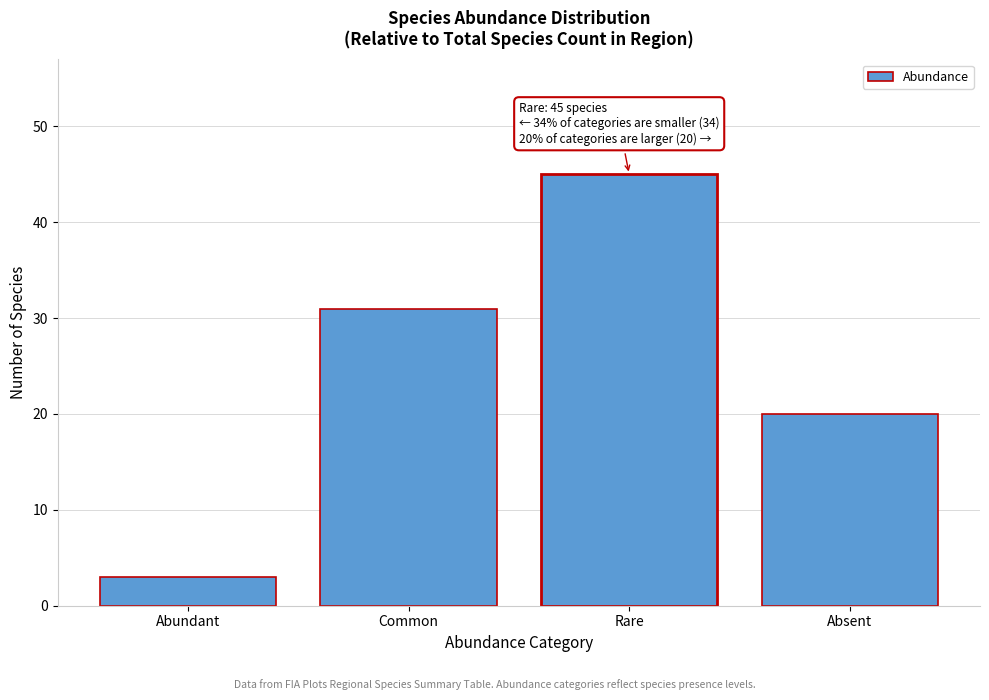

Reading right to left, what are all the values shown in this chart?

20	45	31	3